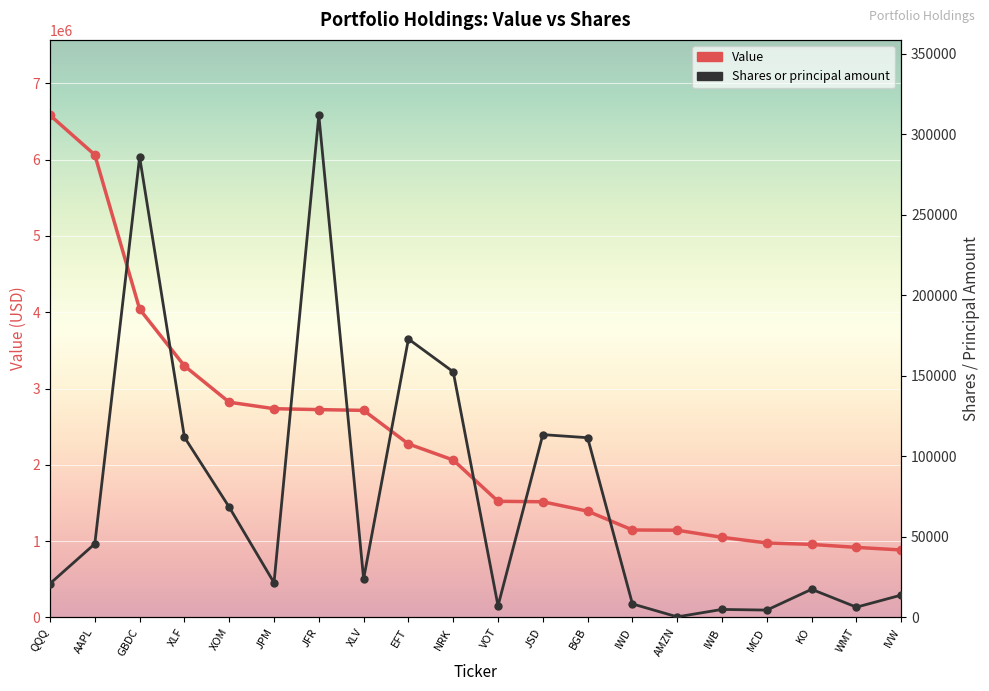

What is the sum of the Value values at AAPL and IWB?

7113000